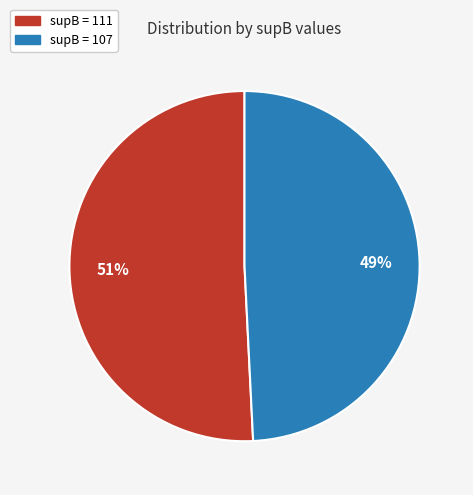

Count the number of slices in the pie.

2